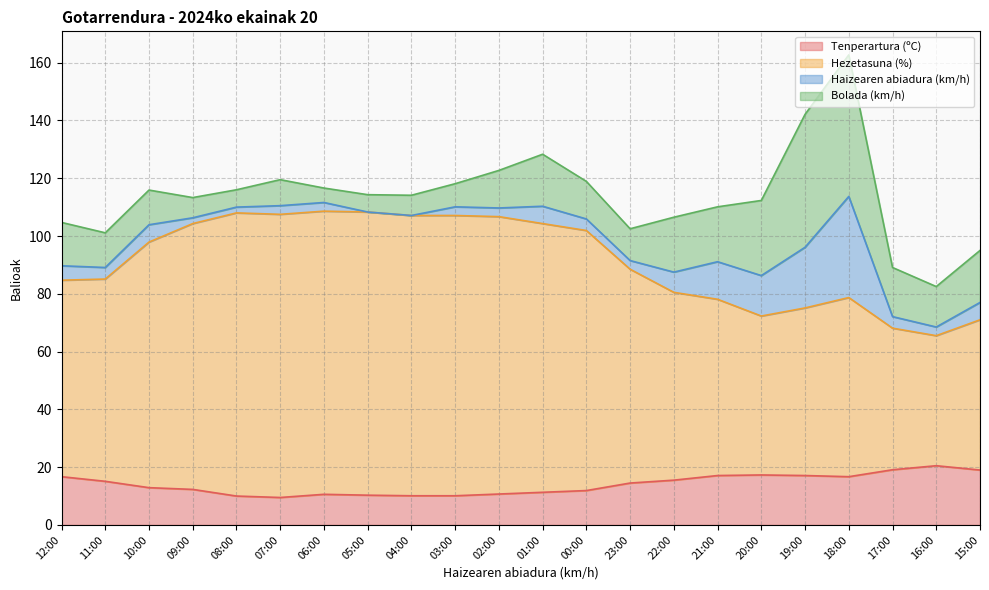

Which series changed the most between 01:00 and 16:00?

Hezetasuna (%)